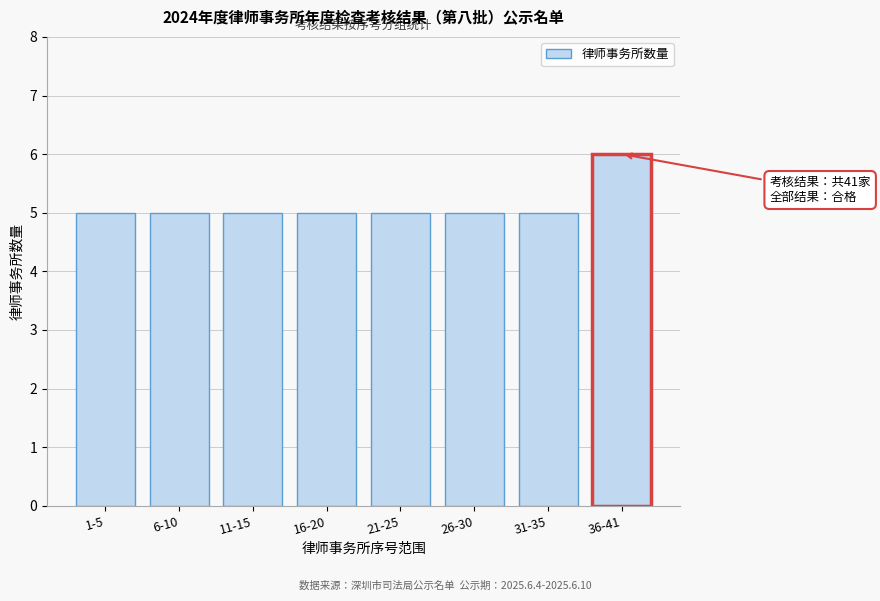

Reading right to left, transcribe all the data shown in this chart.

36-41=6	31-35=5	26-30=5	21-25=5	16-20=5	11-15=5	6-10=5	1-5=5